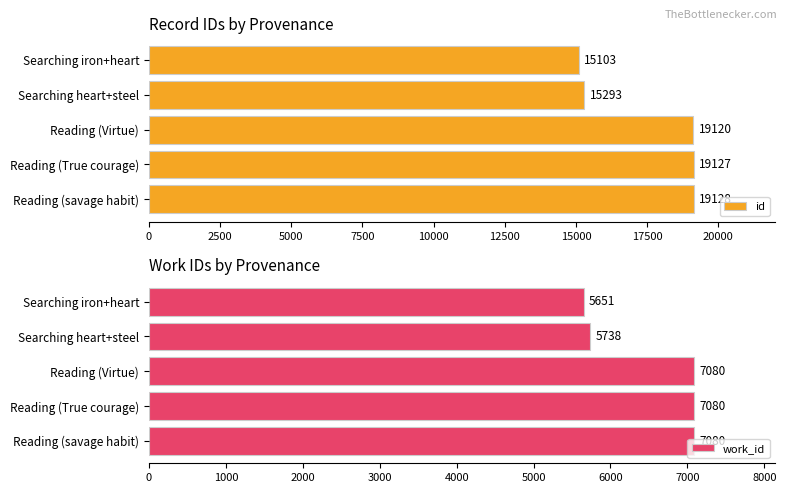

What is the difference between the second highest and second lowest values in the id series?

3834